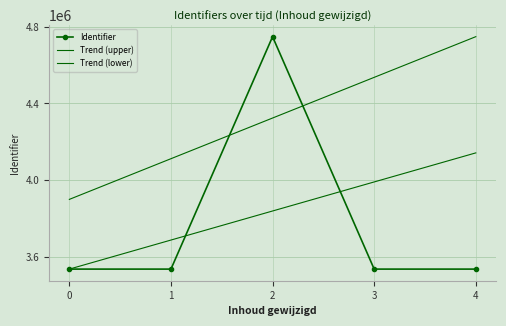

Between 0 and 3, which is larger?

3